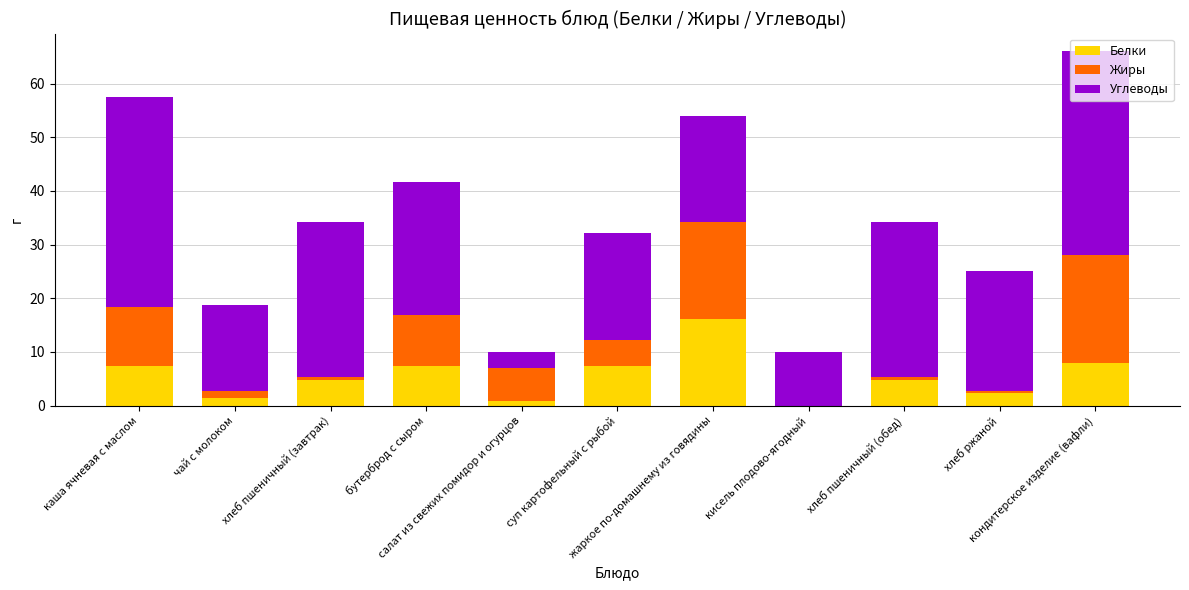

At how many categories does at least one series exceed 7?

10